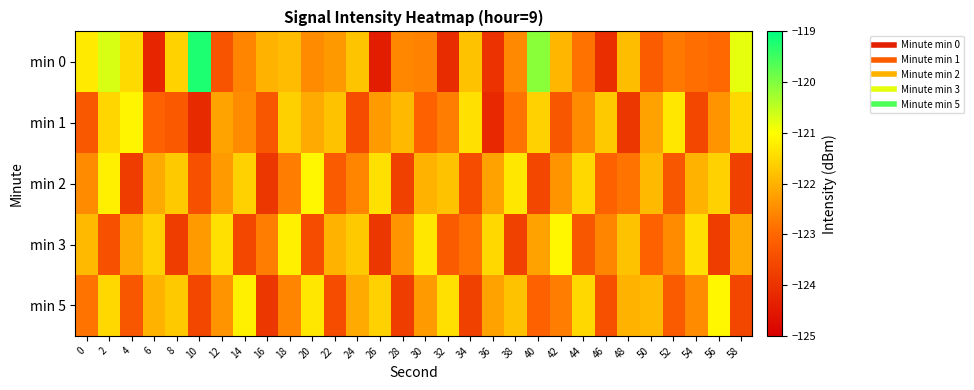

Reading left to right, extract all data points from this chart.

min 0: 0=-121.3	2=-120.7	4=-121.5	6=-124.2	8=-121.6	10=-119.2	12=-123.3	14=-122.6	16=-122.0	18=-121.9	20=-122.5	22=-122.3	24=-121.8	26=-124.4	28=-122.6	30=-122.6	32=-124.1	34=-121.8	36=-124.0	38=-122.5	40=-120.1	42=-121.9	44=-122.8	46=-124.1	48=-121.9	50=-123.2	52=-122.7	54=-122.9	56=-123.0	58=-120.8
min 1: 0=-123.3	2=-121.5	4=-121.1	6=-123.1	8=-123.2	10=-124.2	12=-122.2	14=-122.5	16=-123.3	18=-121.6	20=-122.1	22=-121.8	24=-123.5	26=-122.3	28=-121.9	30=-123.1	32=-122.7	34=-121.4	36=-124.2	38=-122.8	40=-121.6	42=-123.3	44=-122.5	46=-121.7	48=-123.9	50=-122.2	52=-121.3	54=-123.6	56=-122.4	58=-121.5
min 2: 0=-122.5	2=-121.2	4=-123.8	6=-122.1	8=-121.7	10=-123.4	12=-122.3	14=-121.6	16=-123.9	18=-122.7	20=-121.1	22=-123.2	24=-122.6	26=-121.4	28=-123.7	30=-122.0	32=-121.8	34=-123.5	36=-122.2	38=-121.3	40=-123.6	42=-122.4	44=-121.5	46=-123.1	48=-122.8	50=-121.9	52=-123.3	54=-122.0	56=-121.6	58=-123.7
min 3: 0=-121.9	2=-123.4	4=-122.1	6=-121.6	8=-123.8	10=-122.3	12=-121.4	14=-123.6	16=-122.7	18=-121.2	20=-123.5	22=-122.0	24=-121.7	26=-123.9	28=-122.4	30=-121.3	32=-123.2	34=-122.8	36=-121.5	38=-123.7	40=-122.2	42=-121.1	44=-123.3	46=-122.6	48=-121.8	50=-123.1	52=-122.5	54=-121.4	56=-123.8	58=-122.1
min 5: 0=-122.8	2=-121.5	4=-123.3	6=-122.0	8=-121.7	10=-123.6	12=-122.4	14=-121.2	16=-123.9	18=-122.6	20=-121.3	22=-123.5	24=-122.1	26=-121.6	28=-123.8	30=-122.3	32=-121.4	34=-123.7	36=-122.2	38=-121.8	40=-123.1	42=-122.7	44=-121.5	46=-123.4	48=-122.0	50=-121.9	52=-123.2	54=-122.5	56=-121.1	58=-123.6